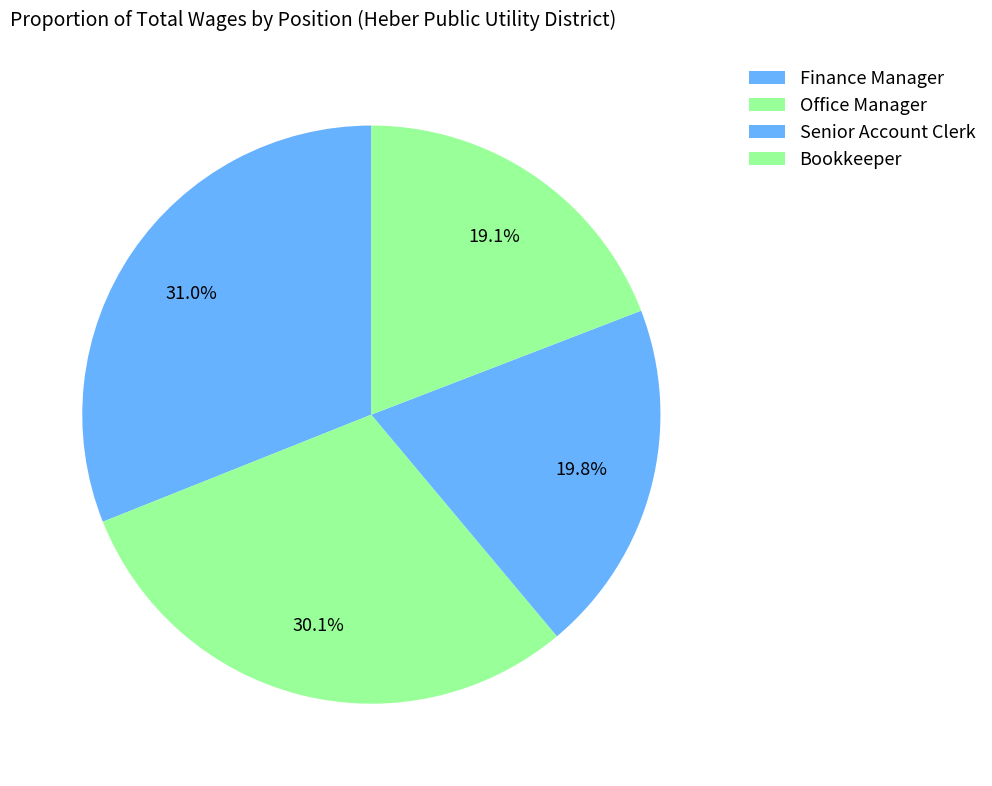

How many slices are in this pie chart?

4